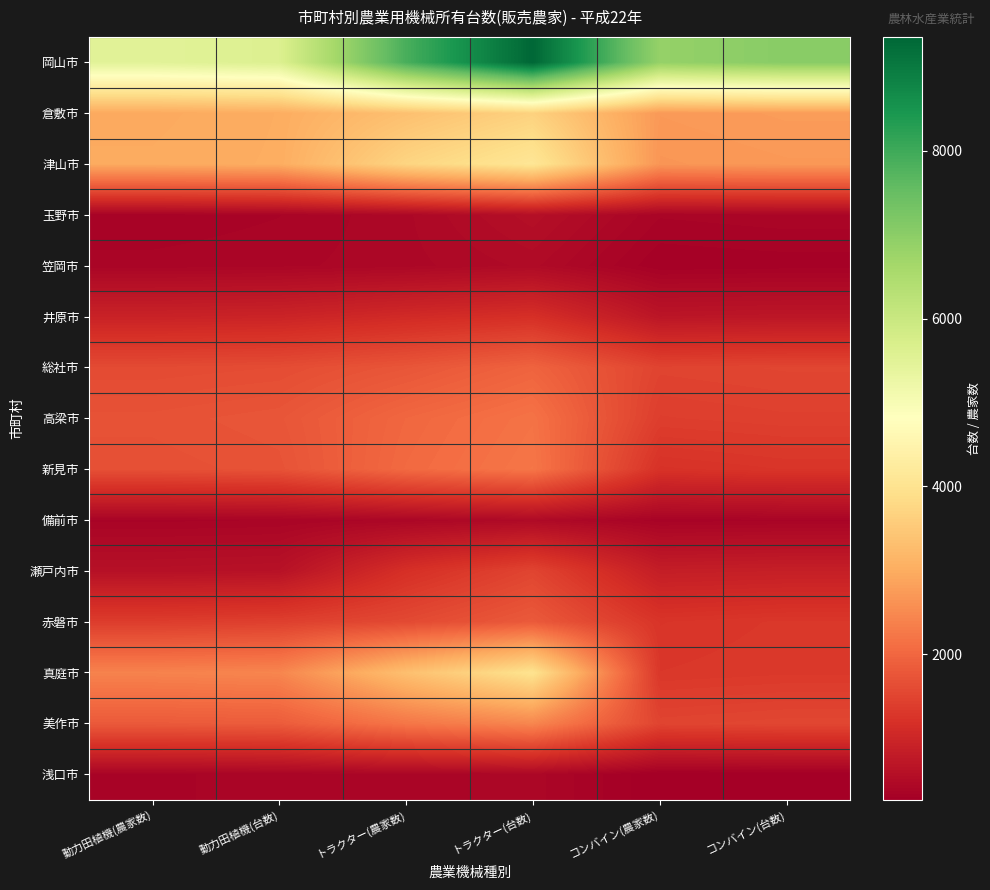

Reading right to left, list all the values displayed in this chart.

岡山市: コンバイン(台数)=7039	コンバイン(農家数)=6856	トラクター(台数)=9355	トラクター(農家数)=7882	動力田植機(台数)=5623	動力田植機(農家数)=5488
倉敷市: コンバイン(台数)=2763	コンバイン(農家数)=2722	トラクター(台数)=3655	トラクター(農家数)=3336	動力田植機(台数)=3005	動力田植機(農家数)=2956
津山市: コンバイン(台数)=2713	コンバイン(農家数)=2676	トラクター(台数)=4095	トラクター(農家数)=3715	動力田植機(台数)=3010	動力田植機(農家数)=2974
玉野市: コンバイン(台数)=400	コンバイン(農家数)=382	トラクター(台数)=575	トラクター(農家数)=441	動力田植機(台数)=376	動力田植機(農家数)=350
笠岡市: コンバイン(台数)=321	コンバイン(農家数)=310	トラクター(台数)=495	トラクター(農家数)=434	動力田植機(台数)=403	動力田植機(農家数)=390
井原市: コンバイン(台数)=716	コンバイン(農家数)=698	トラクター(台数)=1172	トラクター(農家数)=1079	動力田植機(台数)=962	動力田植機(農家数)=938
総社市: コンバイン(台数)=1520	コンバイン(農家数)=1490	トラクター(台数)=1959	トラクター(農家数)=1754	動力田植機(台数)=1620	動力田植機(農家数)=1591
高梁市: コンバイン(台数)=1432	コンバイン(農家数)=1401	トラクター(台数)=2181	トラクター(農家数)=2011	動力田植機(台数)=1752	動力田植機(農家数)=1704
新見市: コンバイン(台数)=1267	コンバイン(農家数)=1218	トラクター(台数)=2226	トラクター(農家数)=2050	動力田植機(台数)=1710	動力田植機(農家数)=1667
備前市: コンバイン(台数)=372	コンバイン(農家数)=358	トラクター(台数)=480	トラクター(農家数)=423	動力田植機(台数)=379	動力田植機(農家数)=368
瀬戸内市: コンバイン(台数)=875	コンバイン(農家数)=850	トラクター(台数)=1503	トラクター(農家数)=1173	動力田植機(台数)=629	動力田植機(農家数)=608
赤磐市: コンバイン(台数)=1309	コンバイン(農家数)=1261	トラクター(台数)=1819	トラクター(農家数)=1575	動力田植機(台数)=1430	動力田植機(農家数)=1383
真庭市: コンバイン(台数)=1328	コンバイン(農家数)=1301	トラクター(台数)=4002	トラクター(農家数)=3325	動力田植機(台数)=2447	動力田植機(農家数)=2407
美作市: コンバイン(台数)=1535	コンバイン(農家数)=1500	トラクター(台数)=2453	トラクター(農家数)=2226	動力田植機(台数)=1845	動力田植機(農家数)=1817
浅口市: コンバイン(台数)=279	コンバイン(農家数)=271	トラクター(台数)=429	トラクター(農家数)=396	動力田植機(台数)=386	動力田植機(農家数)=373